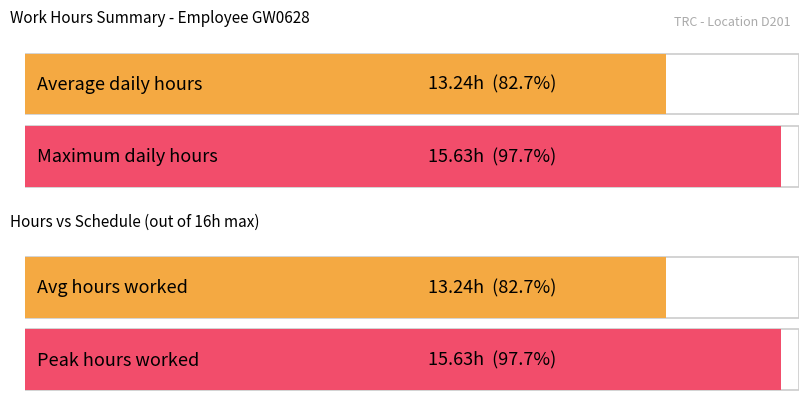

Does the chart contain stacked bars?

No